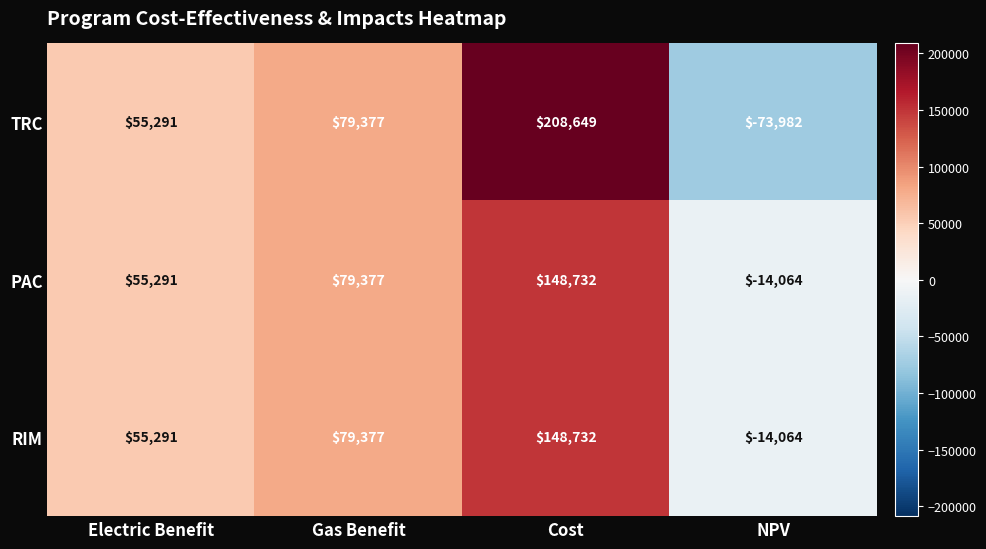

What is the difference between the TRC values at Electric Benefit and Gas Benefit?

24086